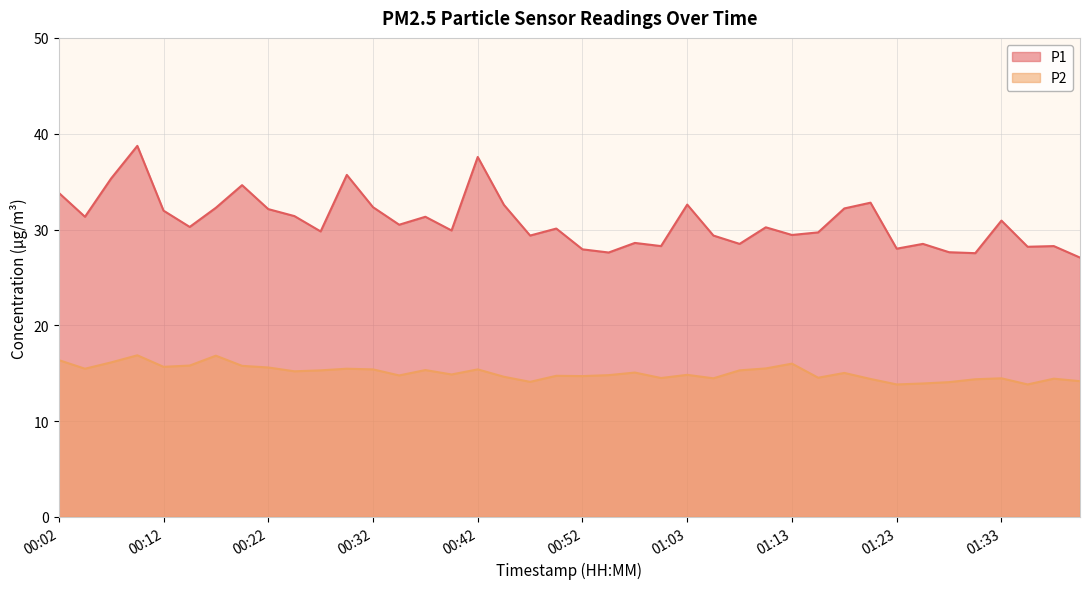

At 00:48, list the series in order from largest to smallest.

P1, P2